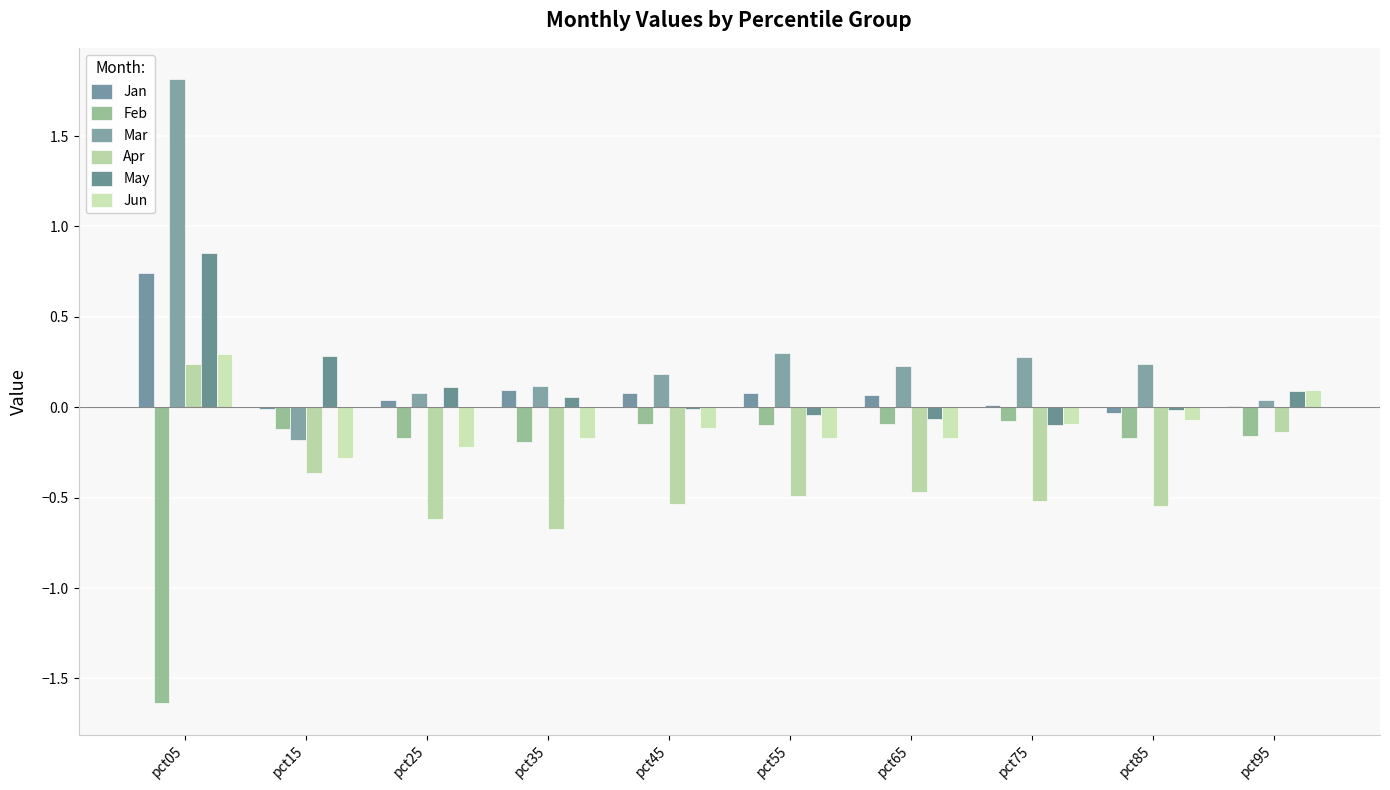

Is it true that Jun equals -0.1 at pct35?

False